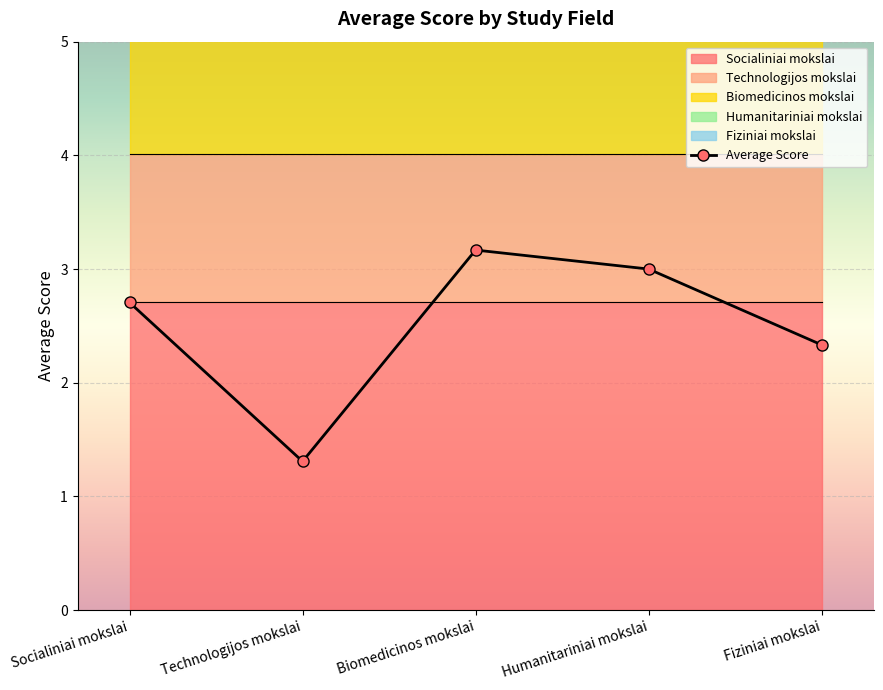

What position from the right is Technologijos mokslai?

4